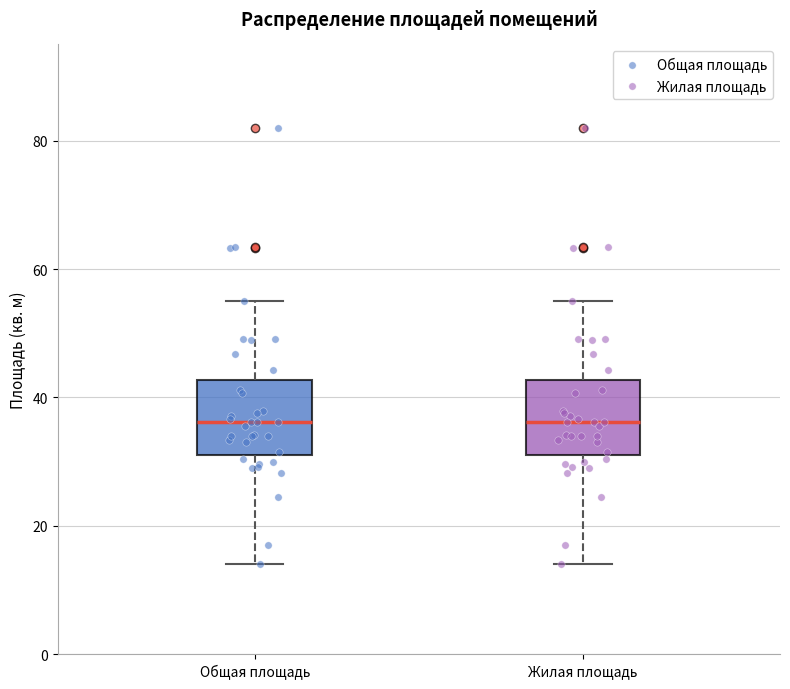

Reading left to right, read every box against the y-axis: the position of its median line, the range the box covers, and the ends of its whiskers. The values are not printed on the chart, so give them approximately, as read against the axis.

Общая площадь: median 36, box 32 to 42, whiskers 14 to 56
Жилая площадь: median 36, box 32 to 42, whiskers 14 to 56